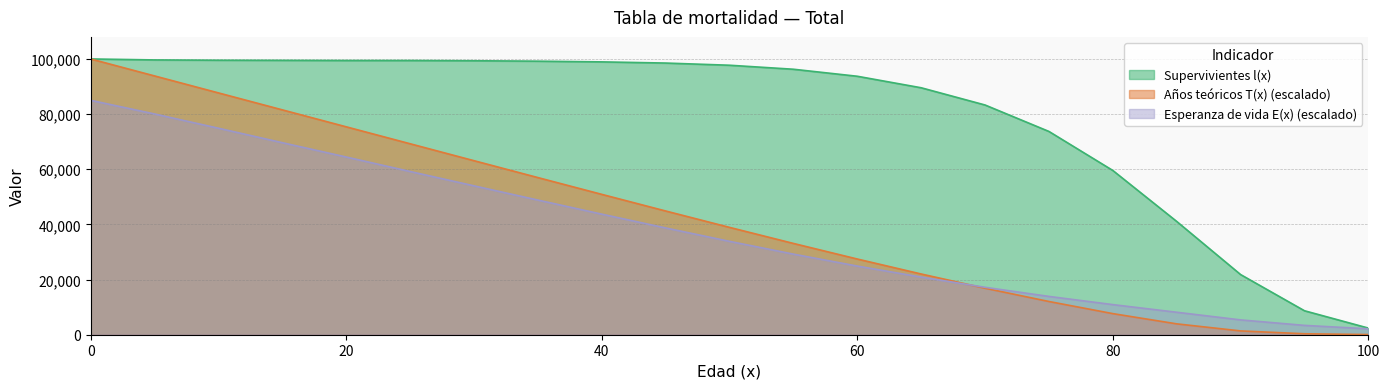

Where is Esperanza de vida E(x) nearest to the value 43572?

40